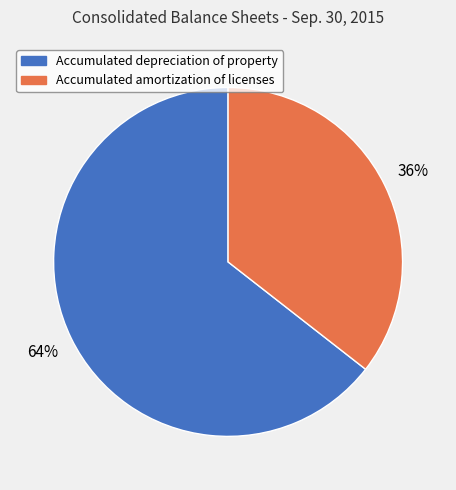

How many slices are in this pie chart?

2